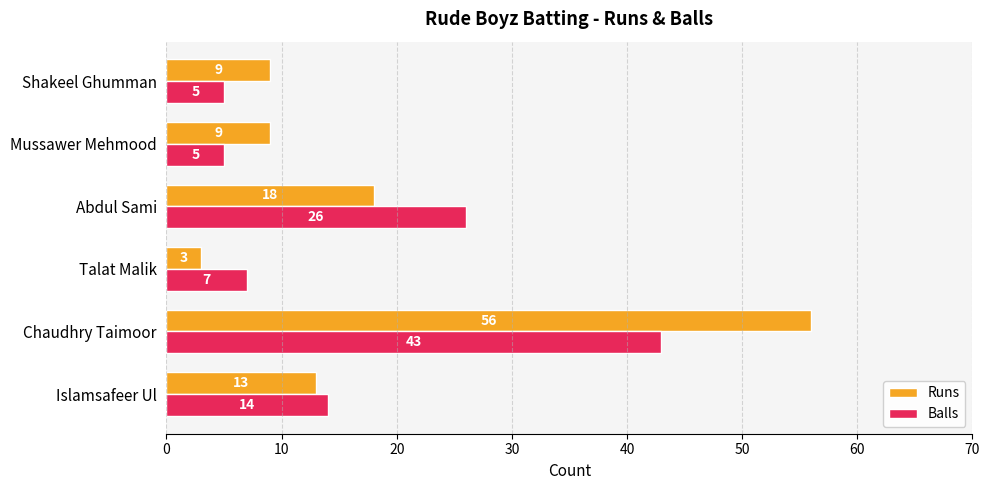

The Runs series shows 18 at Abdul Sami. True or false?

True